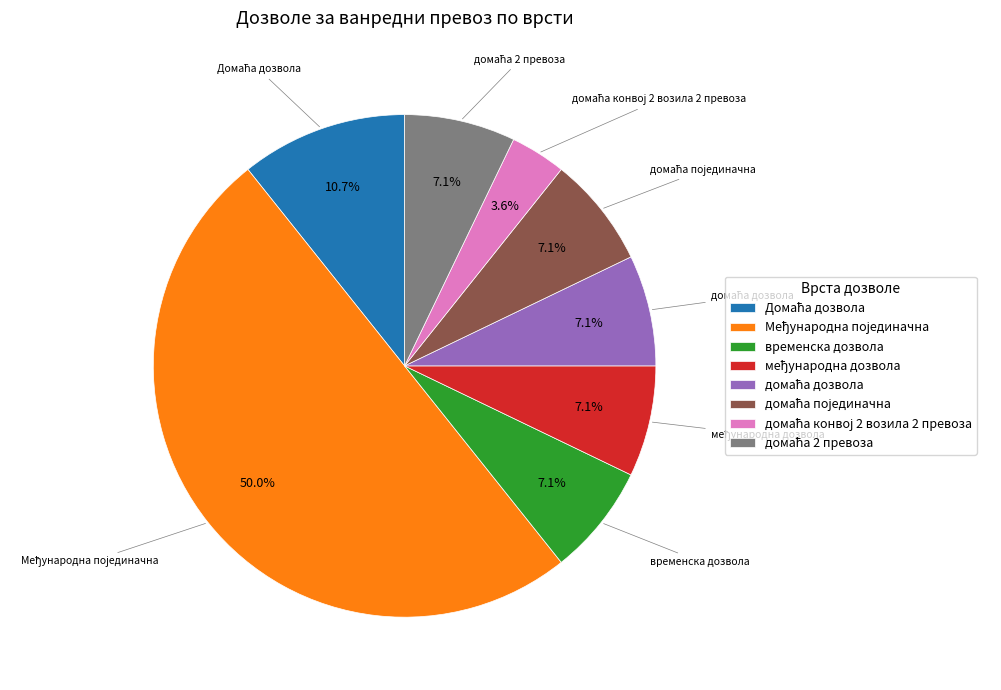

What percentage is NOT represented by временска дозвола?

92.9%